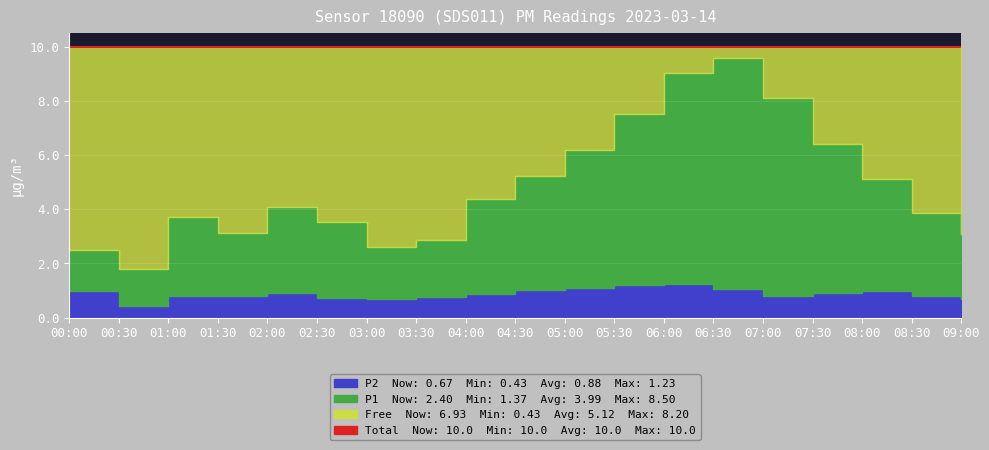

True or false: P2 and P1 intersect in this chart.

False